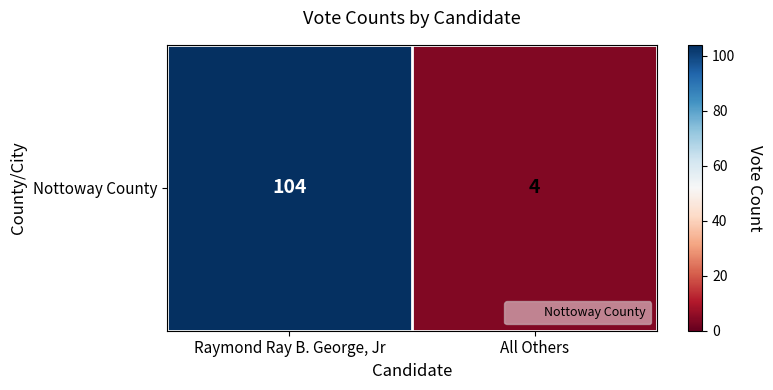

What is the change in value from Raymond Ray B. George, Jr to All Others?

-100